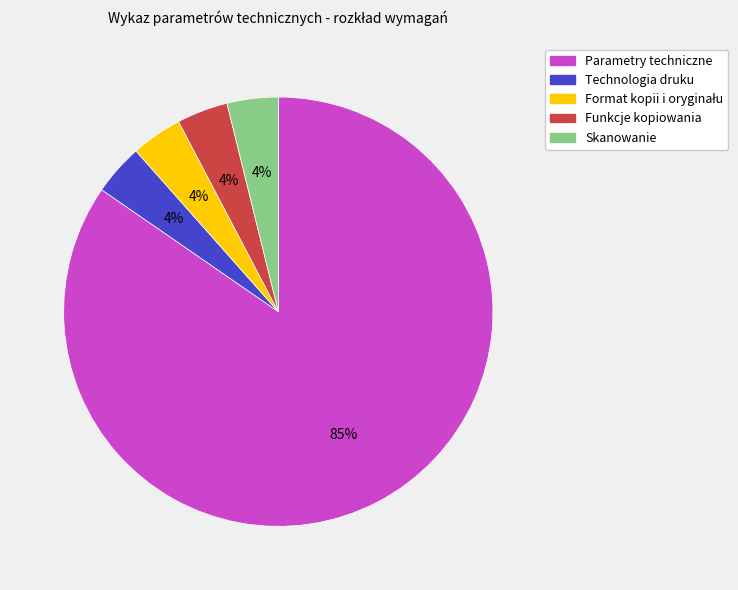

What is the ratio of the value at Technologia druku to the value at Skanowanie?

1.0